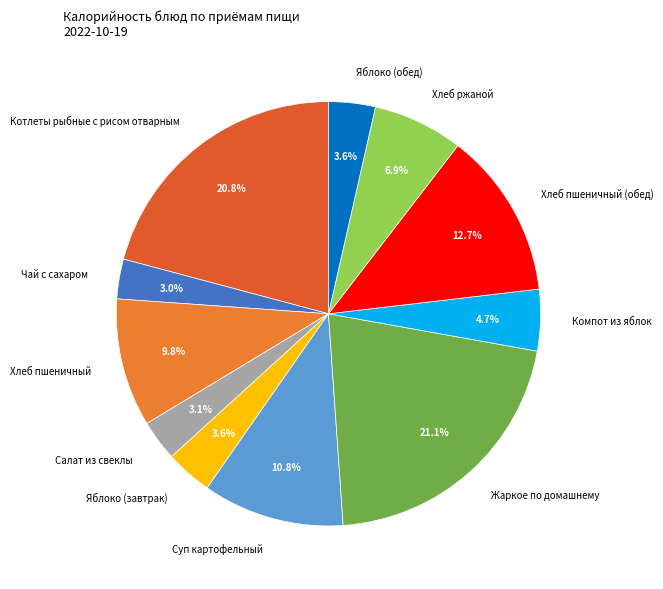

How many segments does this pie chart have?

11